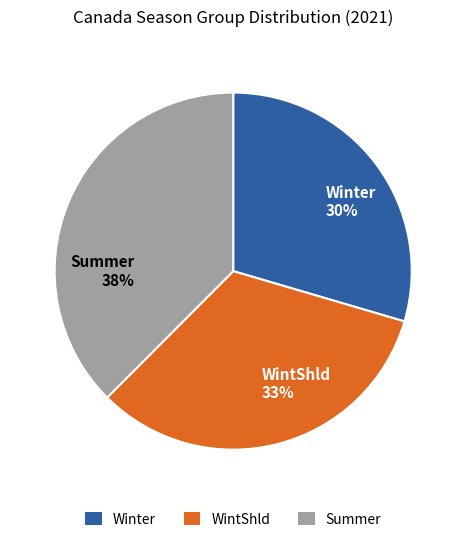

Is it true that WintShld is 33% of the pie?

True